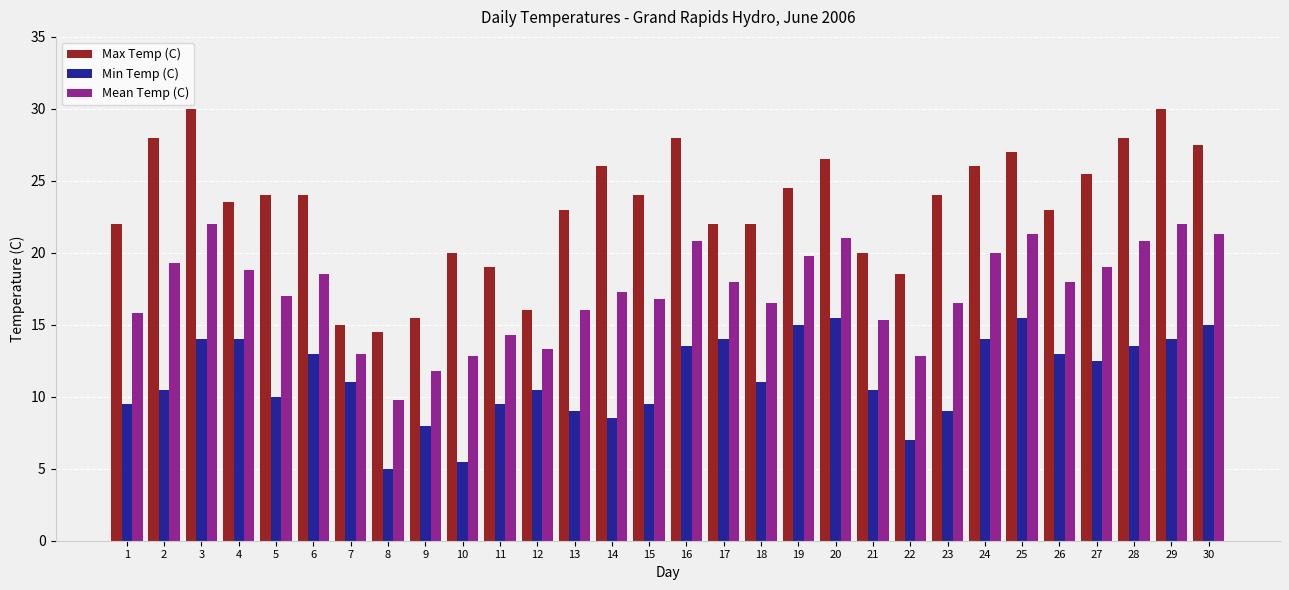

The Mean Temp (C) series shows 17.0 at 5. True or false?

True